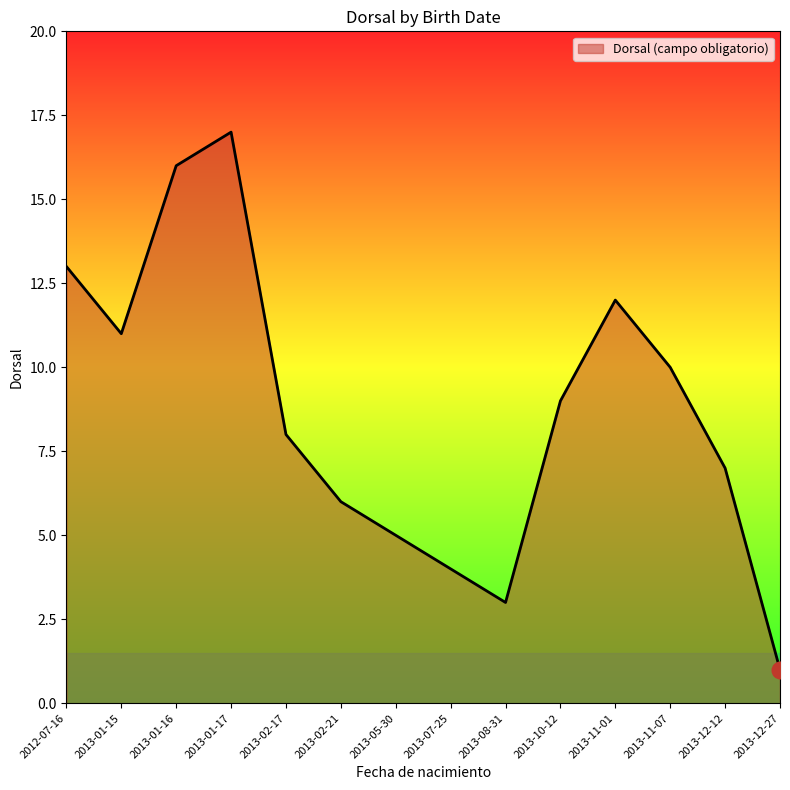

Does the chart display data point markers on the line(s)?

No